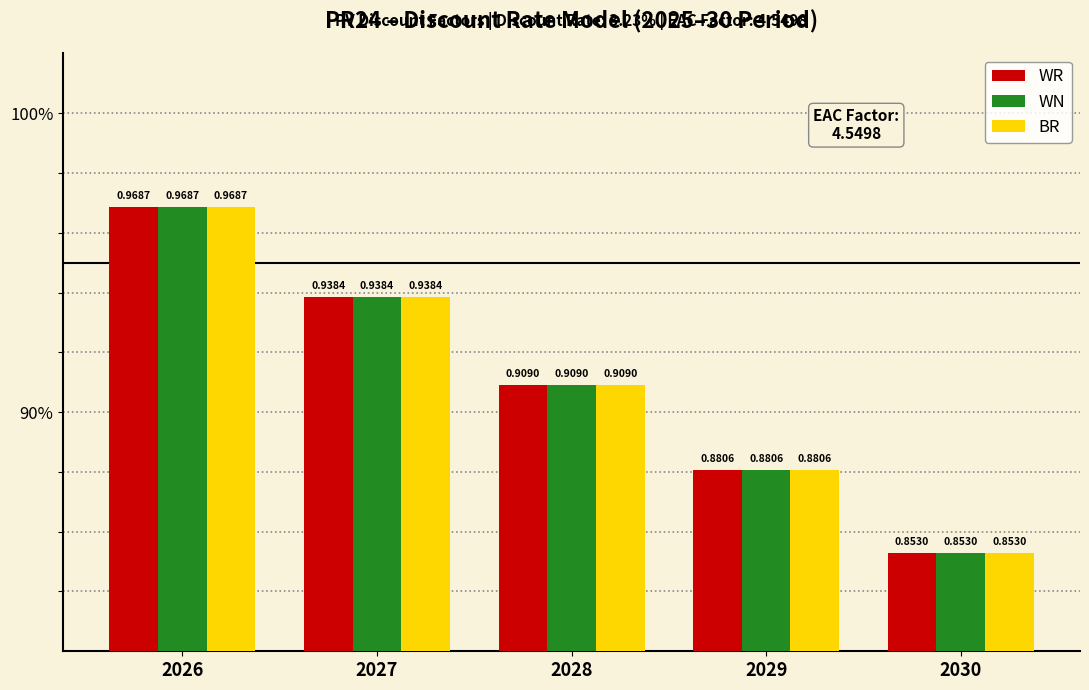

What are all the series names shown in the legend?

WR, WN, BR